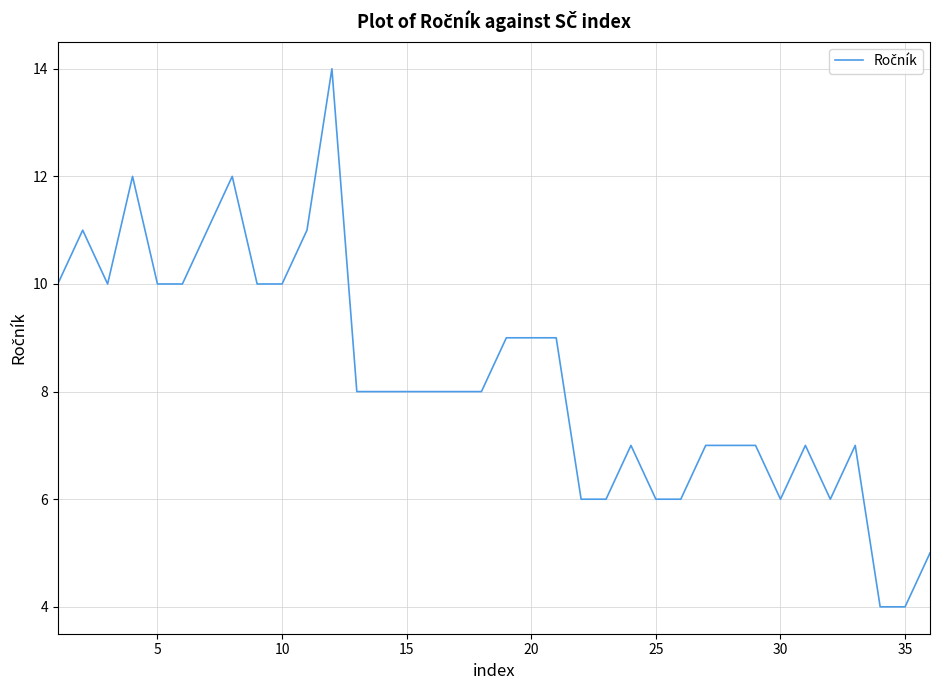

What is the difference between the maximum and minimum values?

10